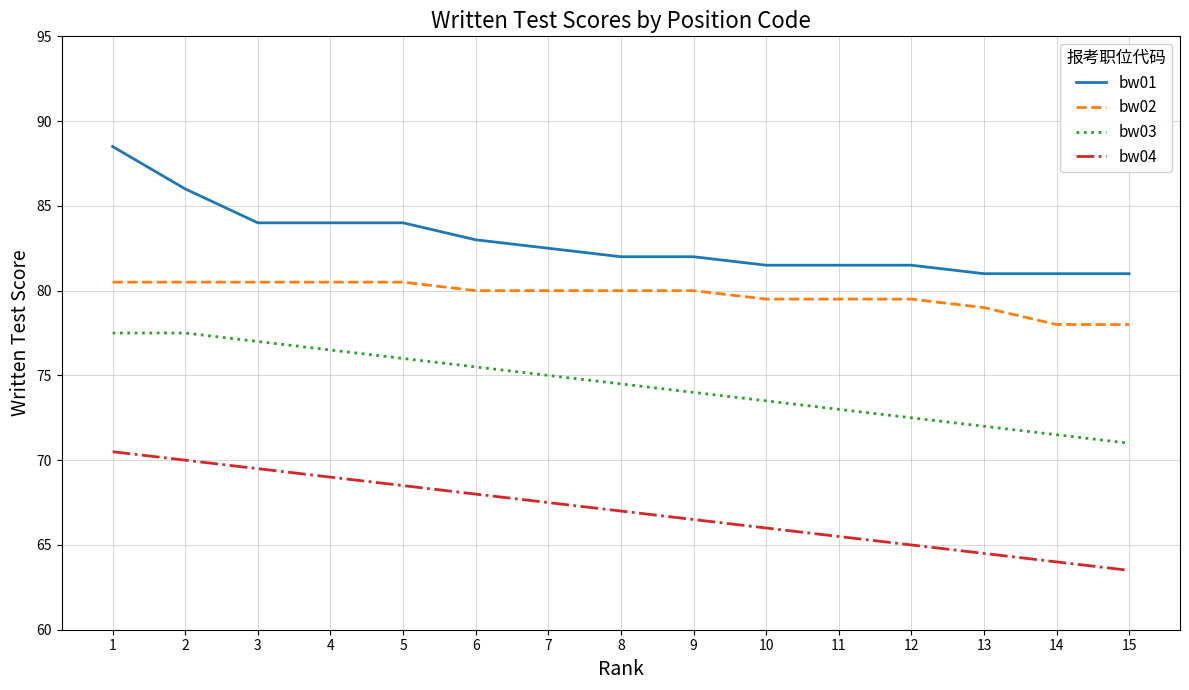

Reading left to right, what are all the values shown in this chart?

bw01: 1=88.5	2=86.0	3=84.0	4=84.0	5=84.0	6=83.0	7=82.5	8=82.0	9=82.0	10=81.5	11=81.5	12=81.5	13=81.0	14=81.0	15=81.0
bw02: 1=80.5	2=80.5	3=80.5	4=80.5	5=80.5	6=80.0	7=80.0	8=80.0	9=80.0	10=79.5	11=79.5	12=79.5	13=79.0	14=78.0	15=78.0
bw03: 1=77.5	2=77.5	3=77.0	4=76.5	5=76.0	6=75.5	7=75.0	8=74.5	9=74.0	10=73.5	11=73.0	12=72.5	13=72.0	14=71.5	15=71.0
bw04: 1=70.5	2=70.0	3=69.5	4=69.0	5=68.5	6=68.0	7=67.5	8=67.0	9=66.5	10=66.0	11=65.5	12=65.0	13=64.5	14=64.0	15=63.5